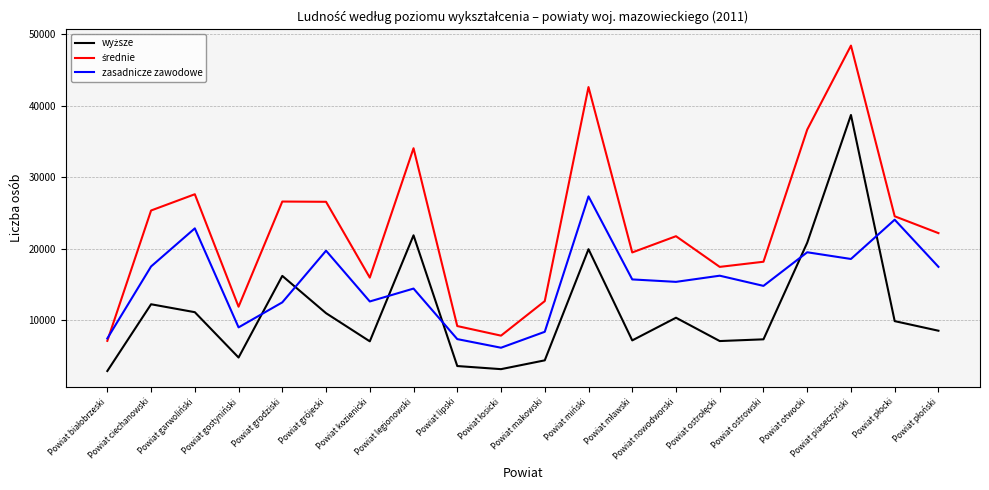

What is the spread (max minus min) of values at Powiat makowski?

8278